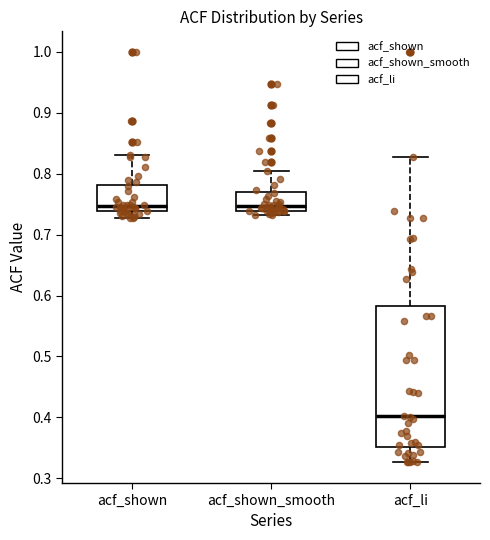

Where does the upper whisker of the box for acf_li end on the y-axis? The values are not printed on the chart, so give them approximately, as read against the axis.

0.83